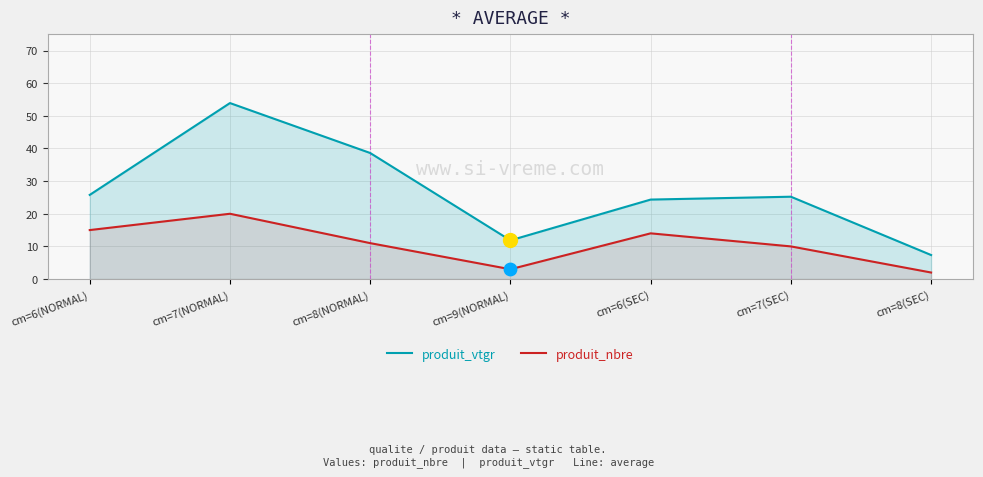

Which series has the widest spread of Y values?

produit_vtgr